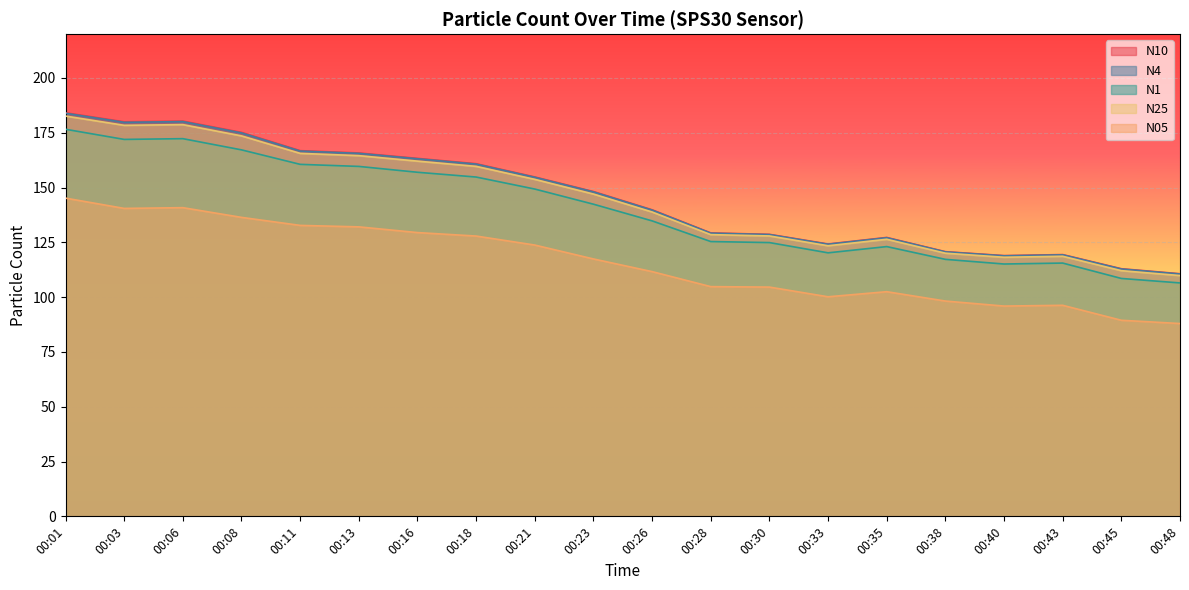

At 00:13, list the series in order from largest to smallest.

N10, N4, N25, N1, N05